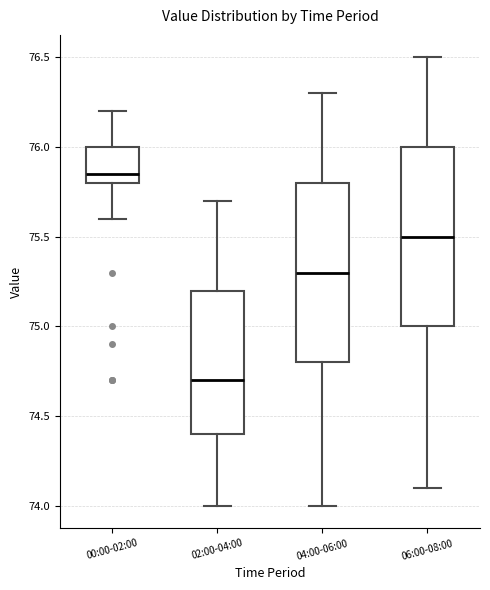

Where is the upper edge of the box for 00:00-02:00 on the y-axis? The values are not printed on the chart, so give them approximately, as read against the axis.

76.00